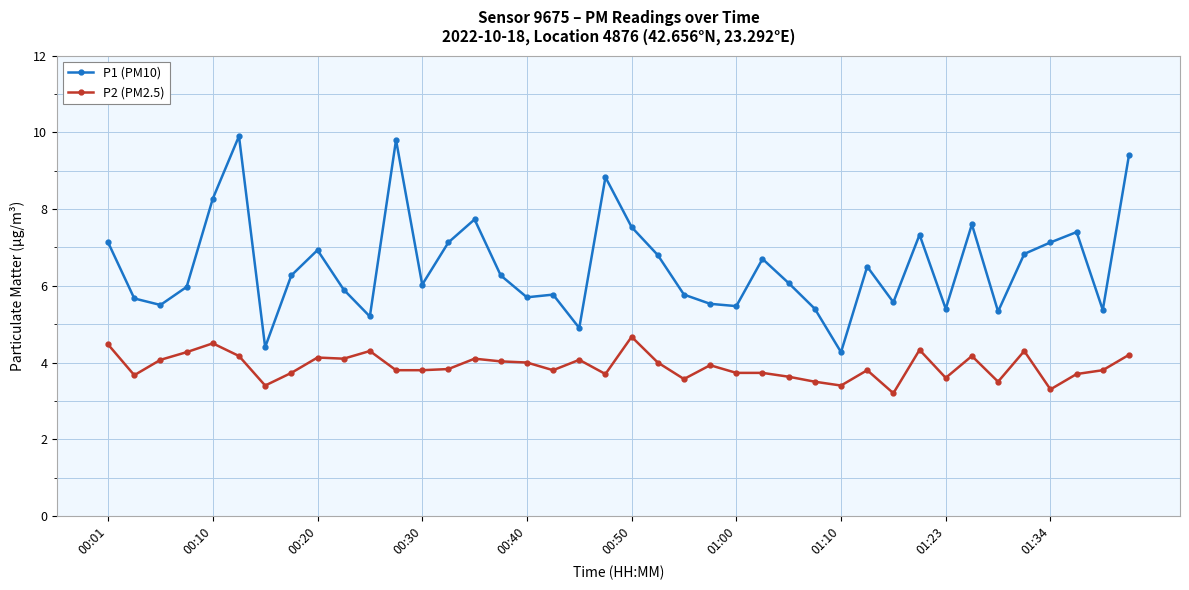

True or false: P1 (PM10) has more than 2 points higher than both neighbors.

True